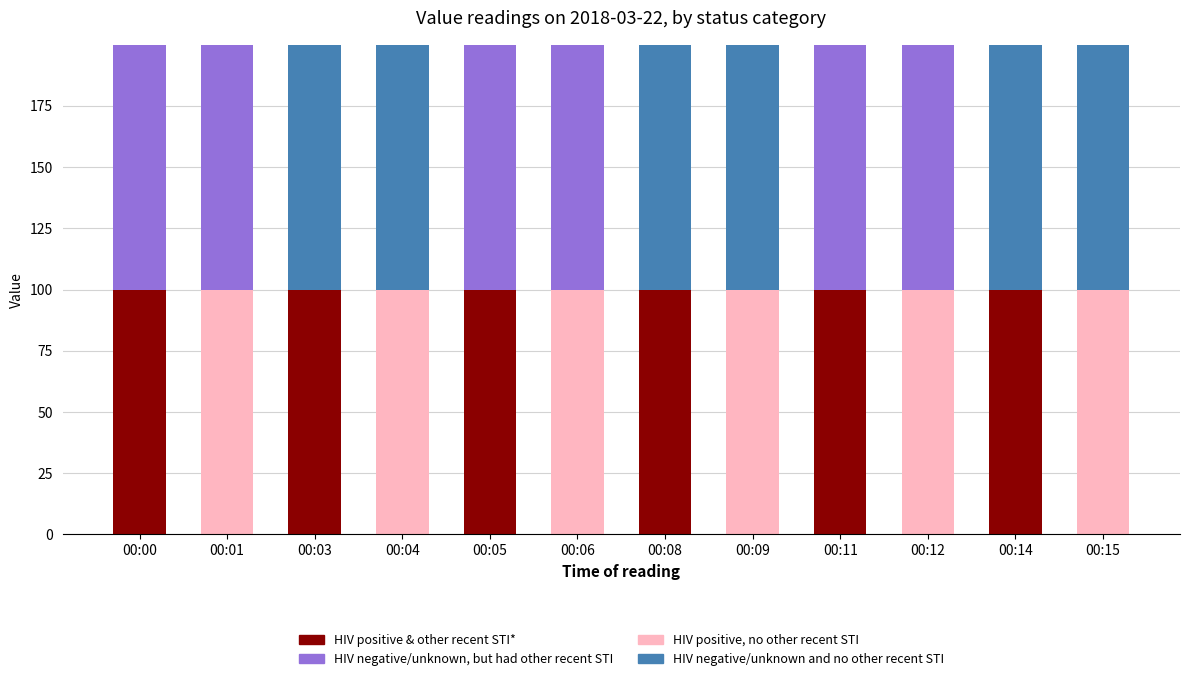

How many categories are shown in the chart?

12